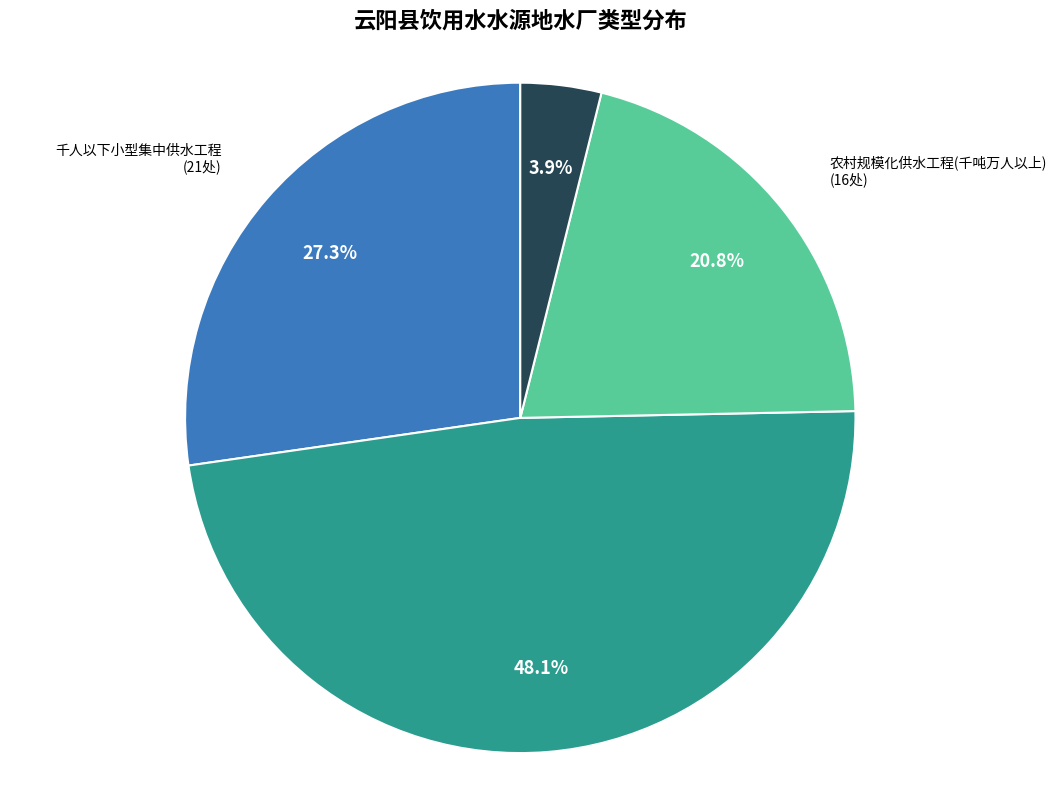

How many slices are in this pie chart?

4